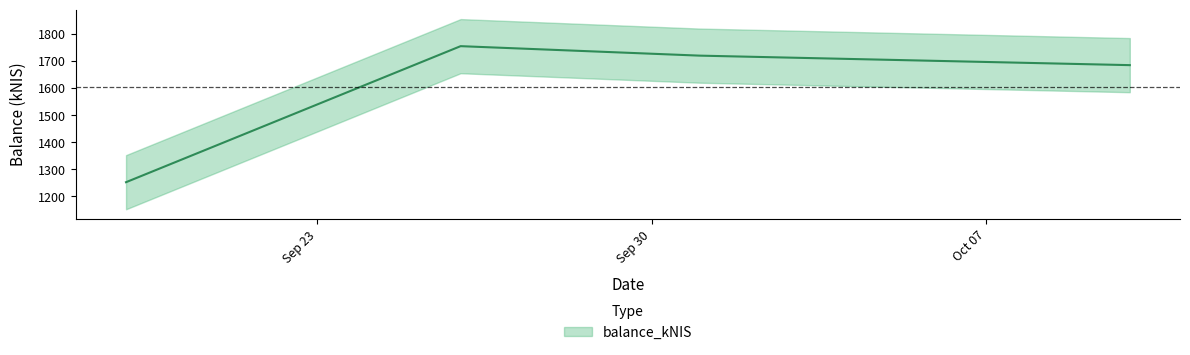

What is the value of the 3rd point from the left?

1719.8